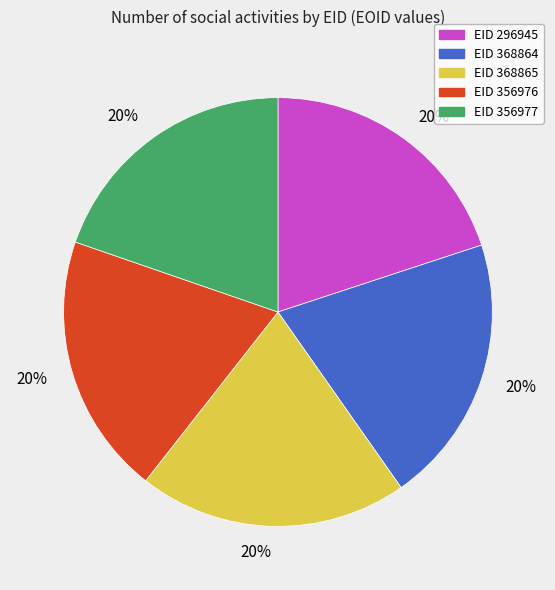

To the nearest percent, what is the average slice percentage?

20%